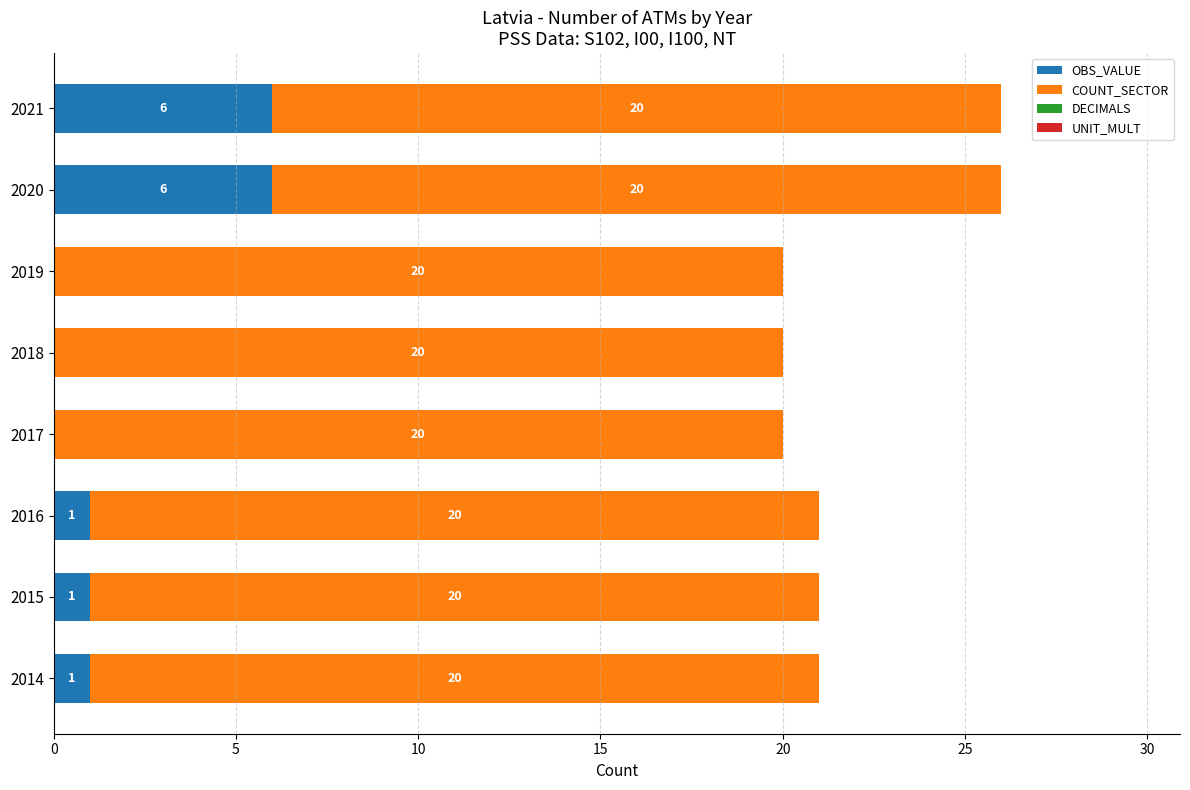

What is the total value across all series at 2017?

20